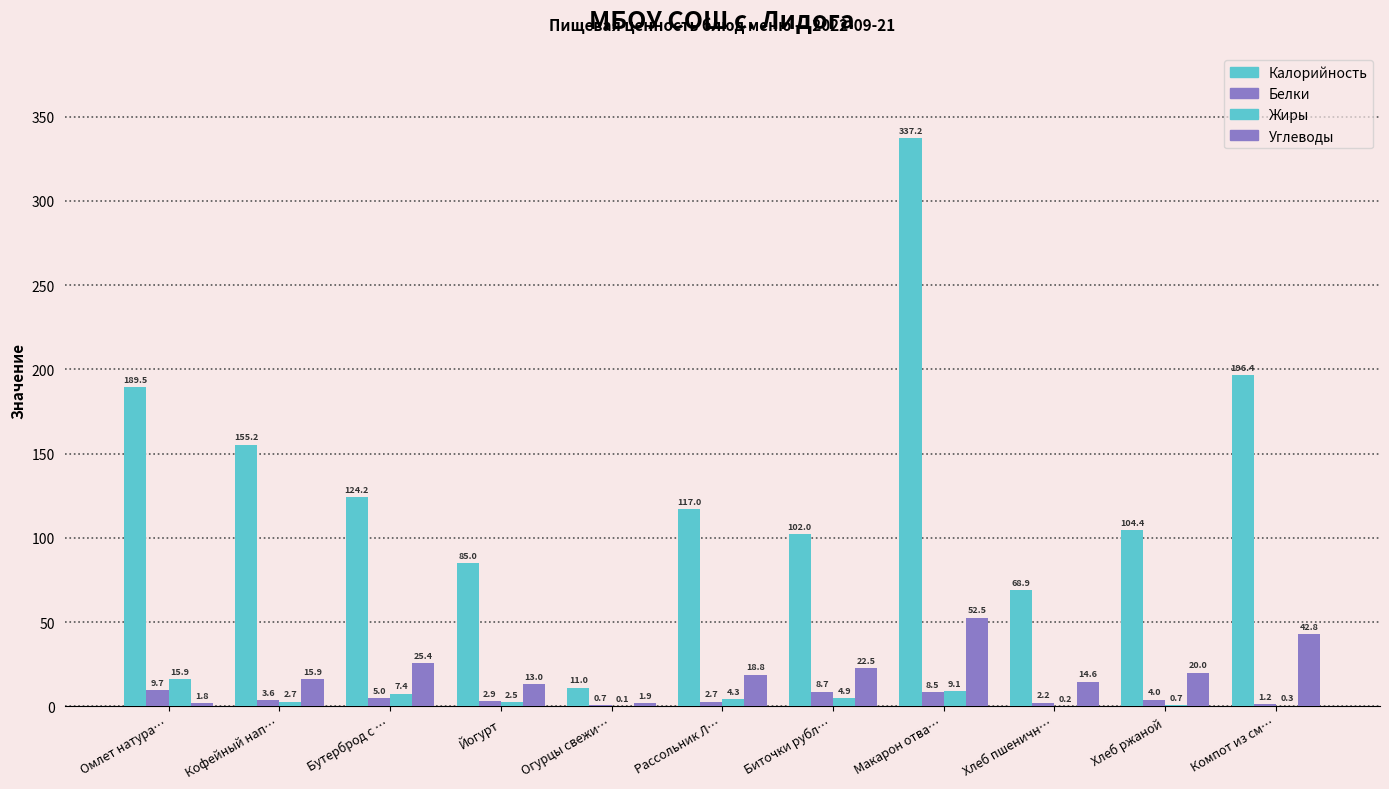

Count the number of categories in the chart.

11